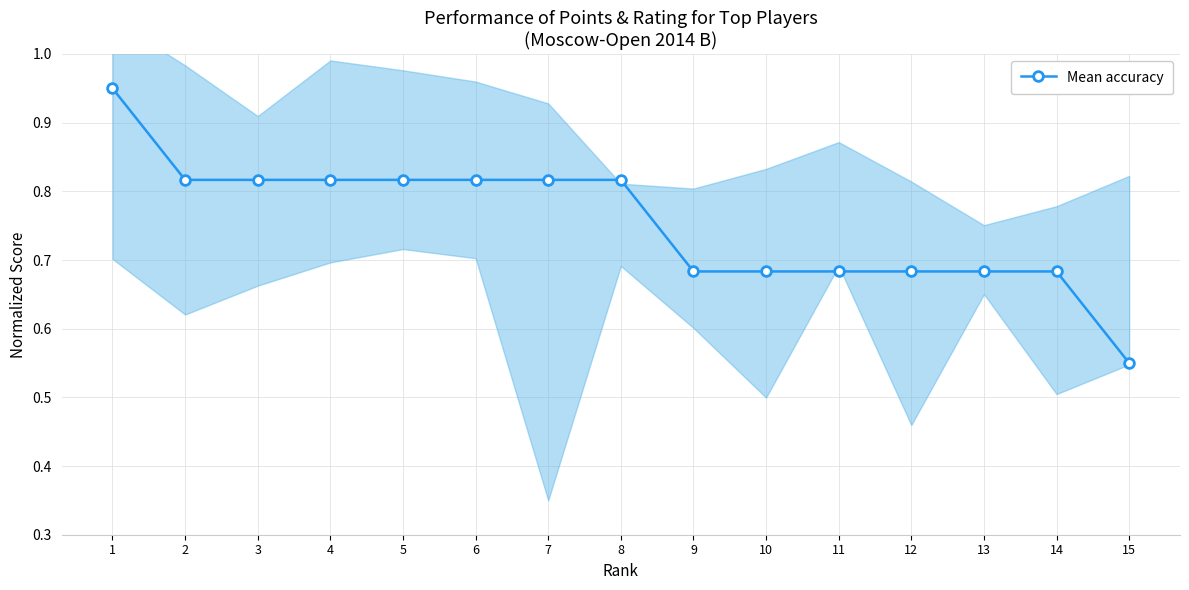

Reading right to left, extract all data points from this chart.

15=0.6	14=0.7	13=0.7	12=0.7	11=0.7	10=0.7	9=0.7	8=0.8	7=0.8	6=0.8	5=0.8	4=0.8	3=0.8	2=0.8	1=1.0